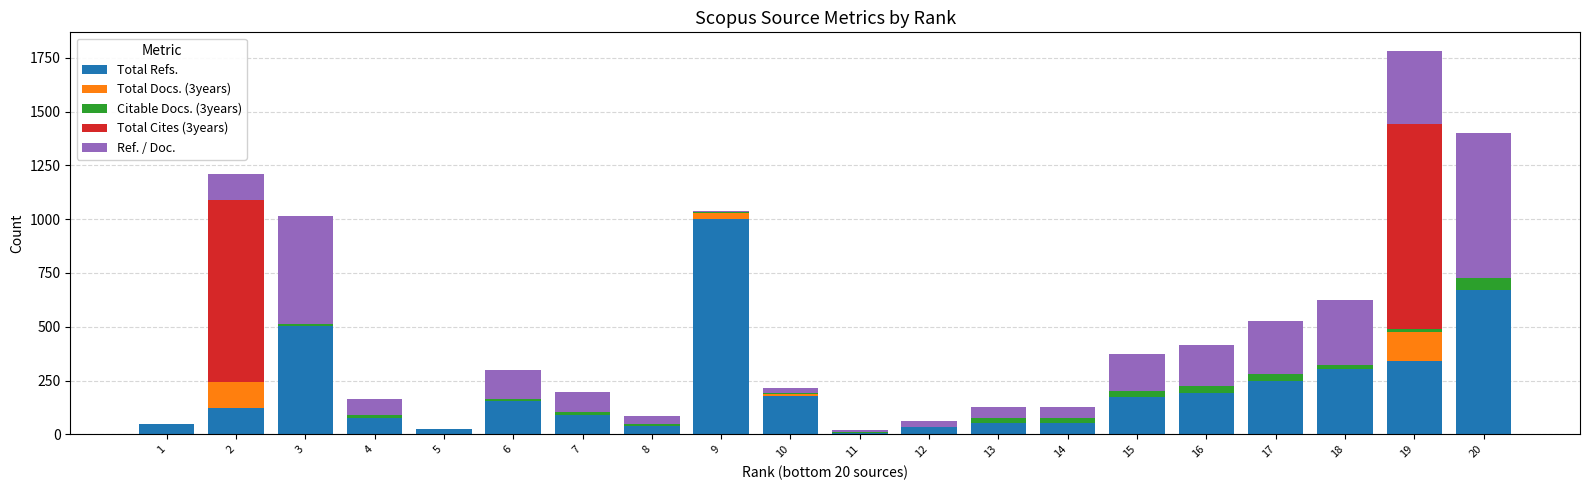

What is the maximum value for Total Refs.?

1001